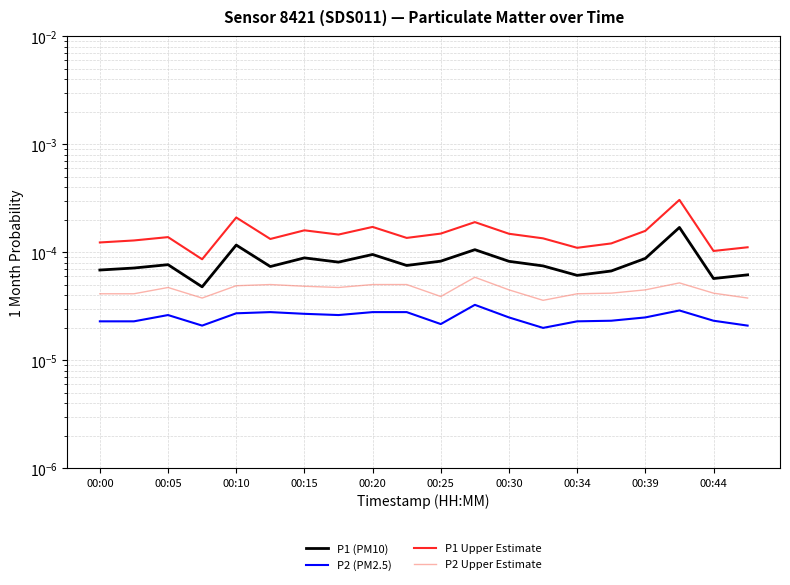

Rank the series by their average value, from lowest to highest.

P2 (PM2.5), P2 Upper Estimate, P1 (PM10), P1 Upper Estimate